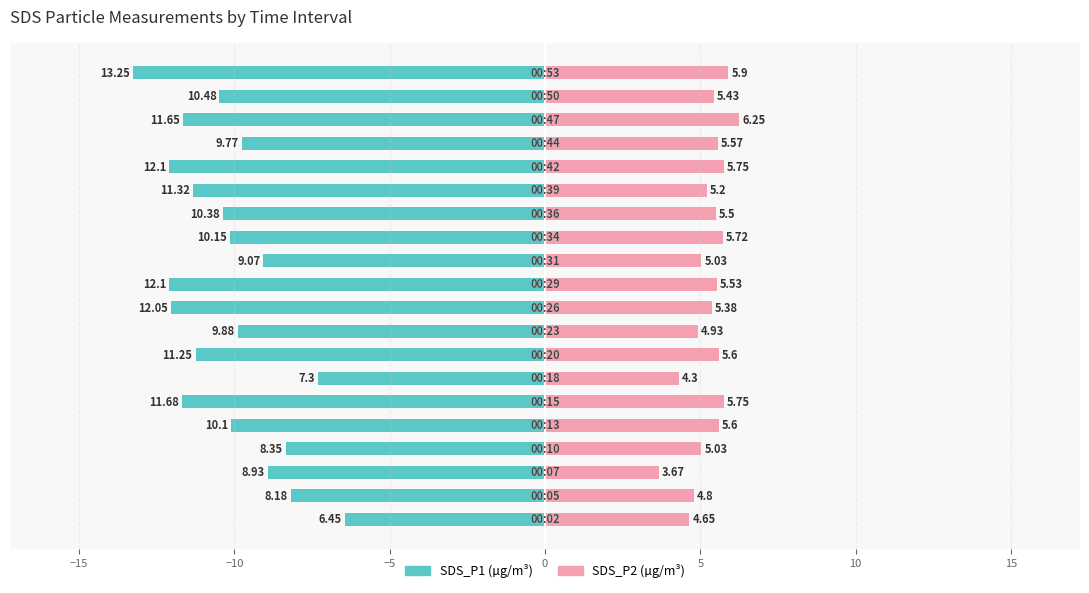

Reading right to left, list all the values displayed in this chart.

SDS_P1: -13.2	-10.5	-11.7	-9.8	-12.1	-11.3	-10.4	-10.2	-9.1	-12.1	-12.1	-9.9	-11.2	-7.3	-11.7	-10.1	-8.3	-8.9	-8.2	-6.5
SDS_P2: 5.9	5.4	6.2	5.6	5.8	5.2	5.5	5.7	5.0	5.5	5.4	4.9	5.6	4.3	5.8	5.6	5.0	3.7	4.8	4.7